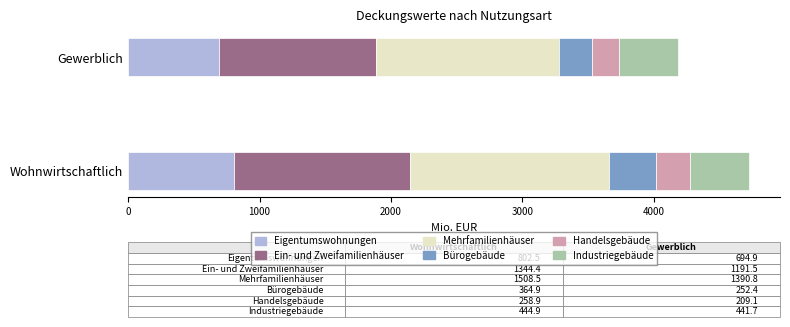

Reading left to right, transcribe all the data shown in this chart.

Eigentumswohnungen: Wohnwirtschaftlich=802.5	Gewerblich=694.9
Ein- und Zweifamilienhäuser: Wohnwirtschaftlich=1344.4	Gewerblich=1191.5
Mehrfamilienhäuser: Wohnwirtschaftlich=1508.5	Gewerblich=1390.8
Bürogebäude: Wohnwirtschaftlich=364.9	Gewerblich=252.4
Handelsgebäude: Wohnwirtschaftlich=258.9	Gewerblich=209.1
Industriegebäude: Wohnwirtschaftlich=444.9	Gewerblich=441.7